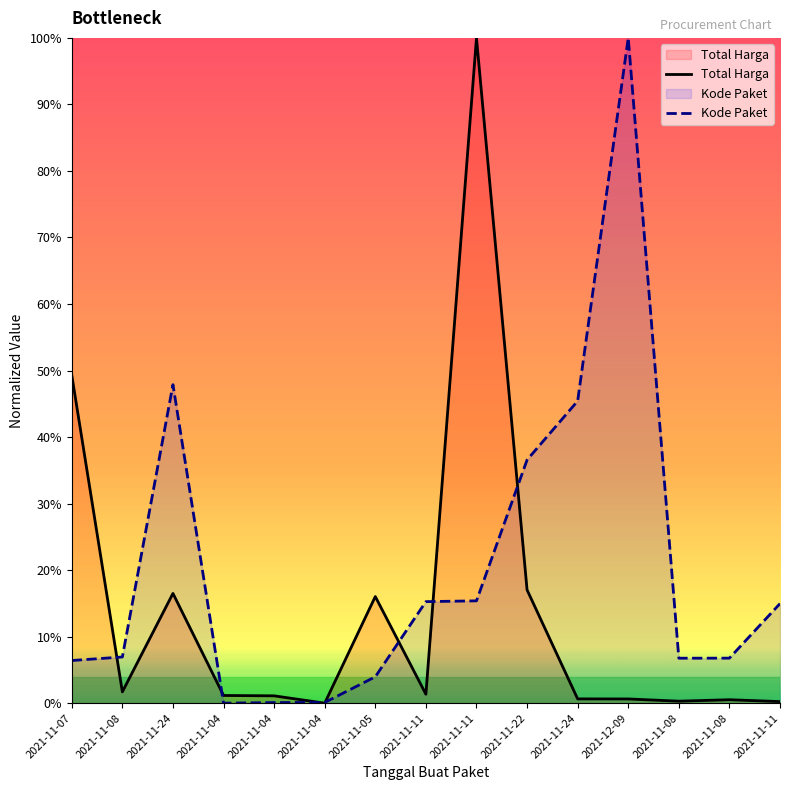

What is the difference between the highest and lowest values at 2021-11-07?

42.9